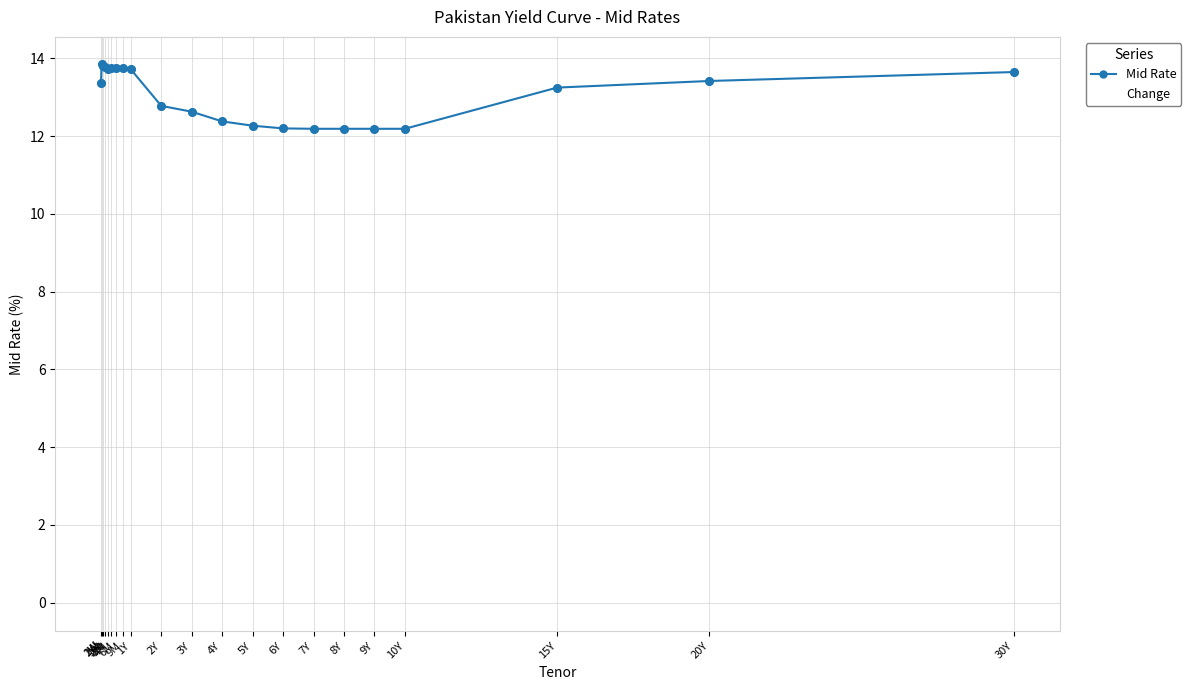

What is the sum of all values?

274.9